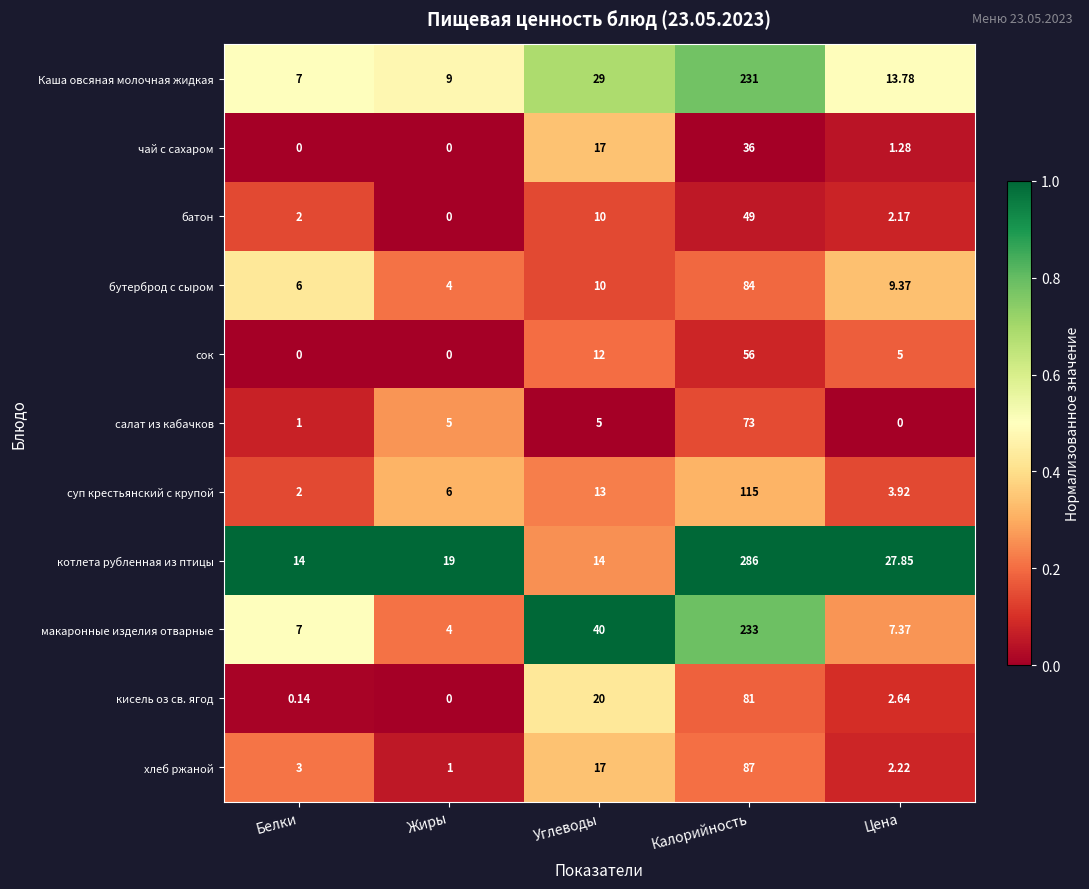

Where is хлеб ржаной nearest to the value 44?

Углеводы